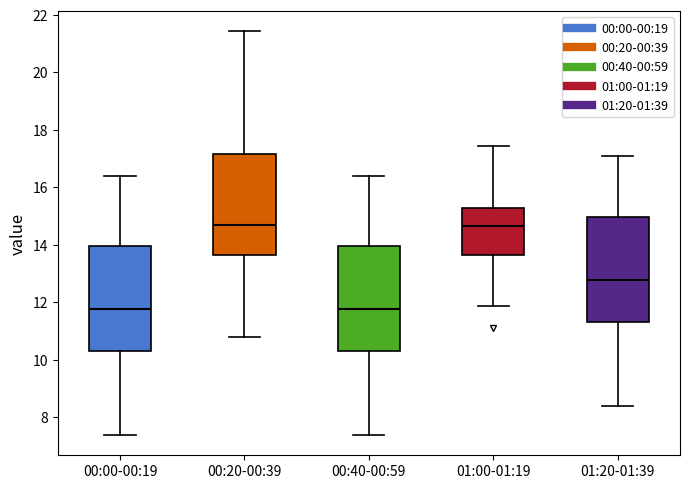

Where is the upper edge of the box for 00:20-00:39 on the y-axis? The values are not printed on the chart, so give them approximately, as read against the axis.

17.2